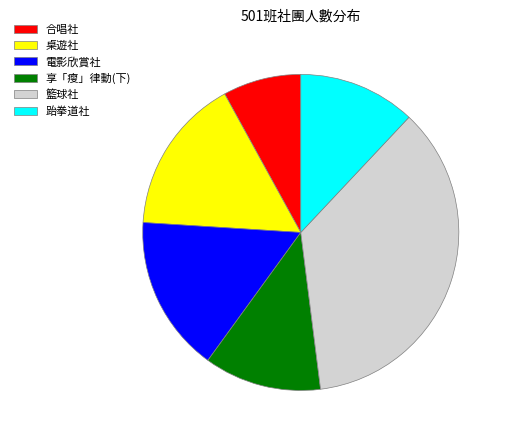

How many segments does this pie chart have?

6